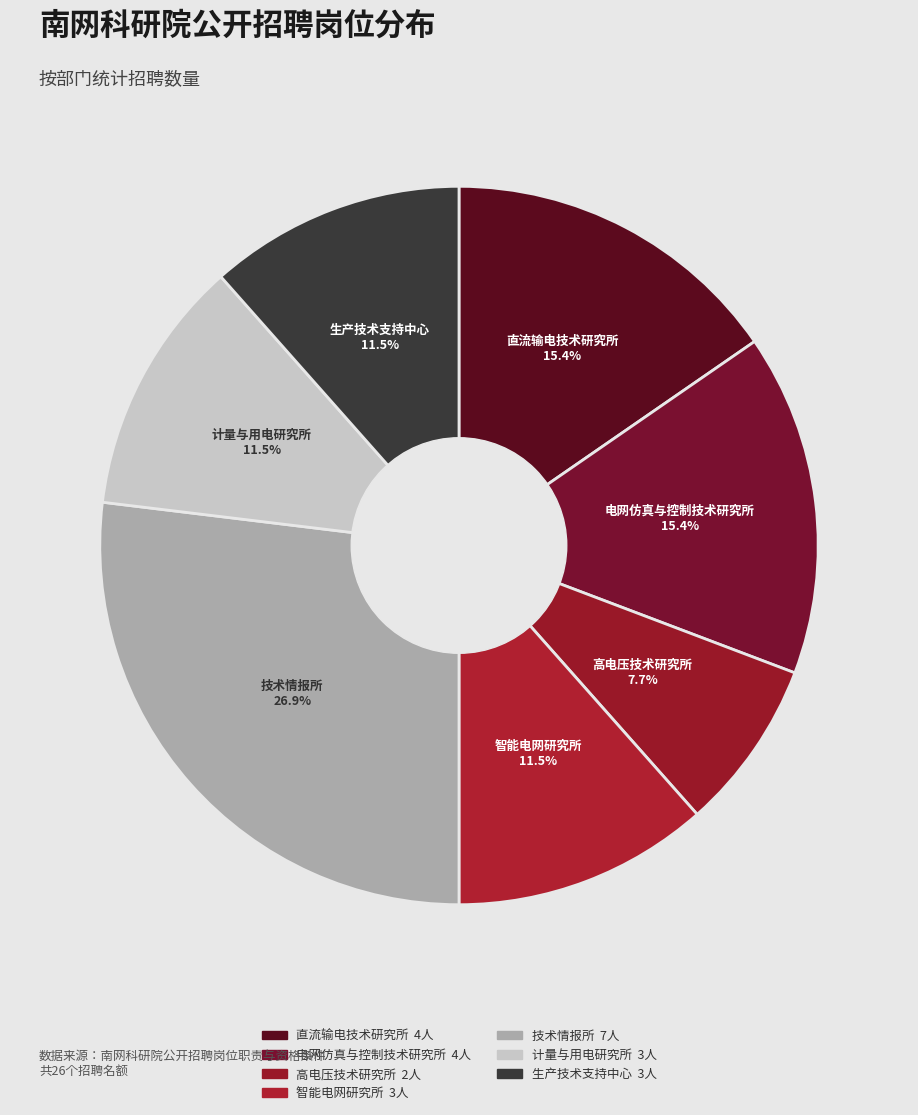

Count the number of slices in the pie.

7